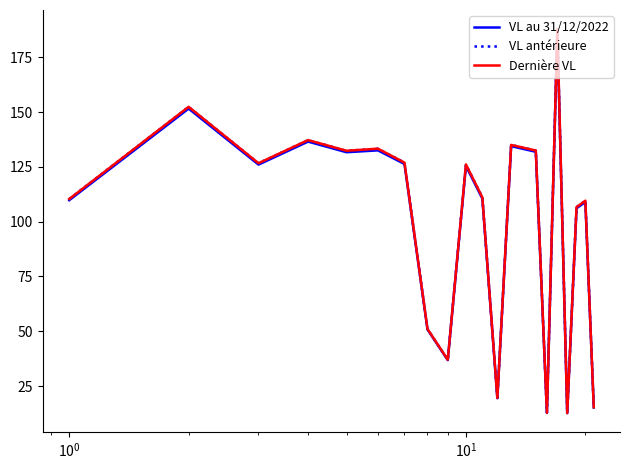

Which series has the largest range (max minus min)?

Dernière VL